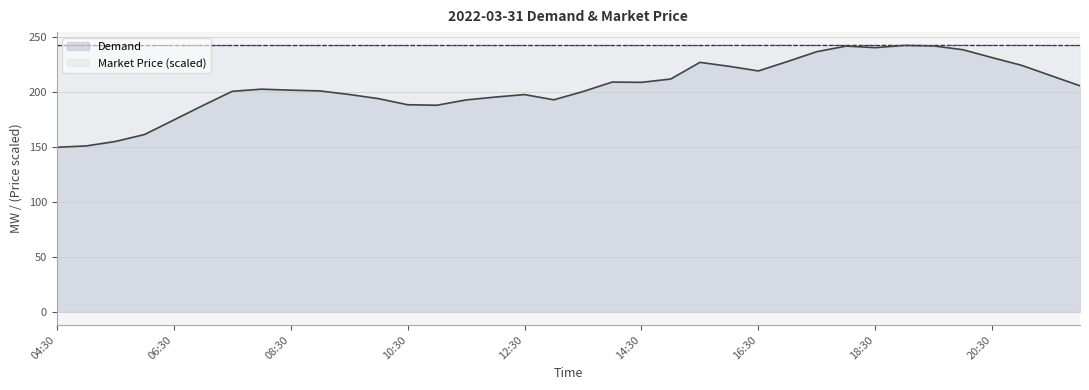

Where is Market Price nearest to the value 241?

04:30